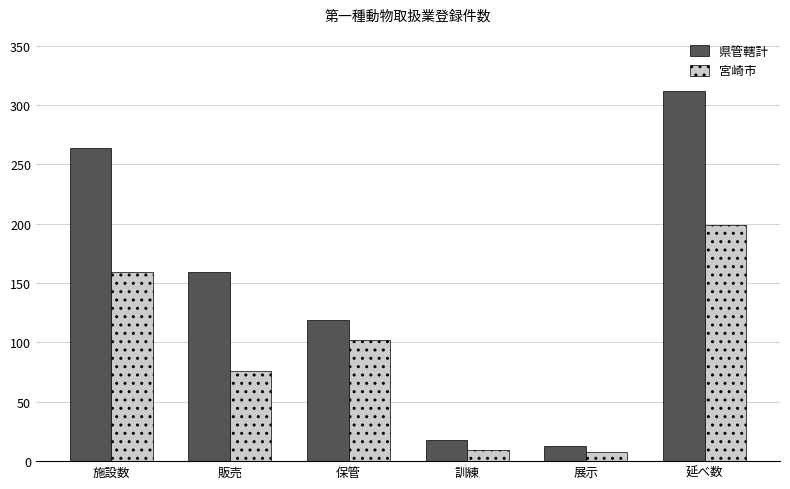

How many values in the 宮崎市 series are below 102?

3